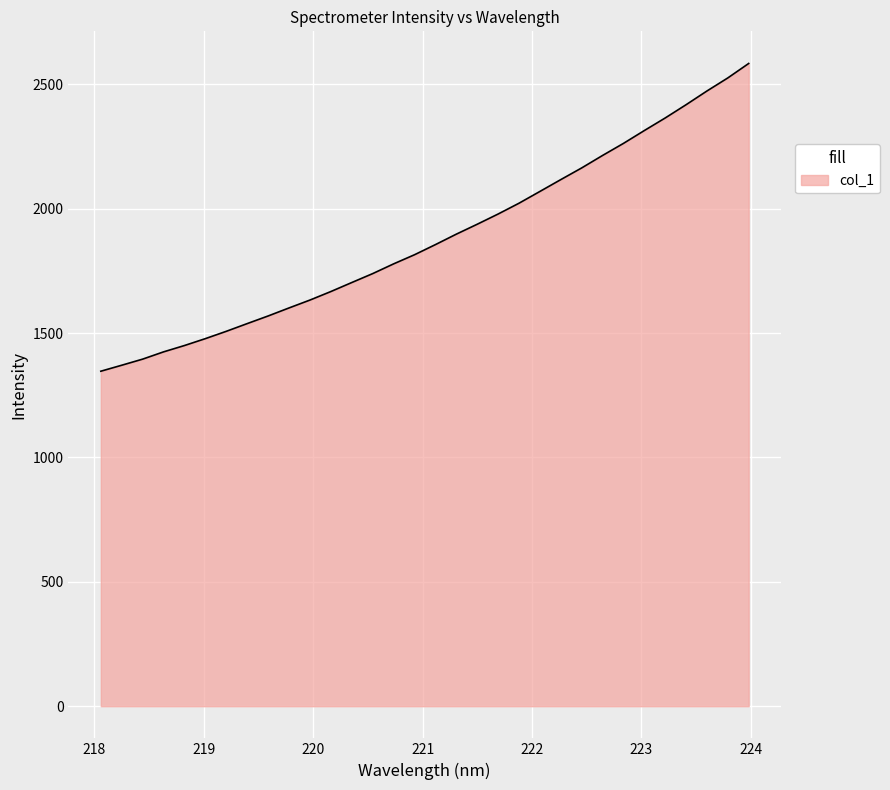

What is the greatest value displayed?

2583.6